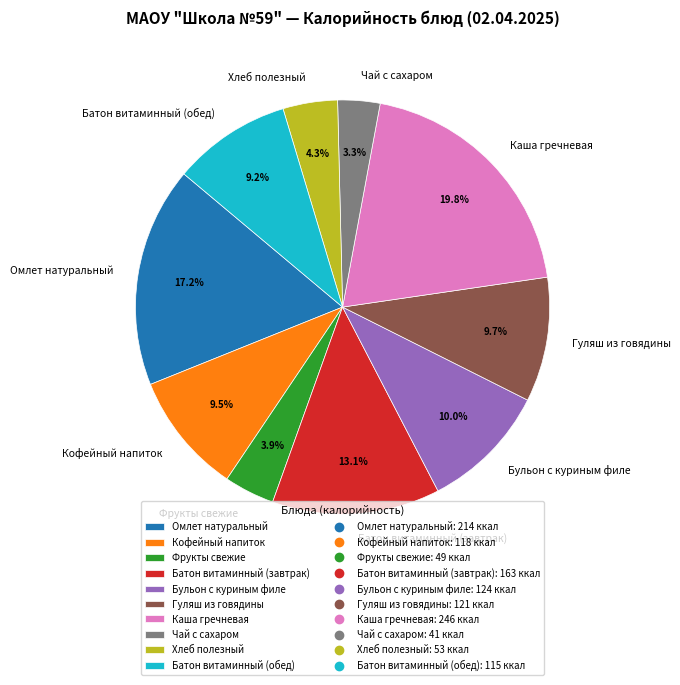

Does Каша гречневая account for over 50% of the chart?

No